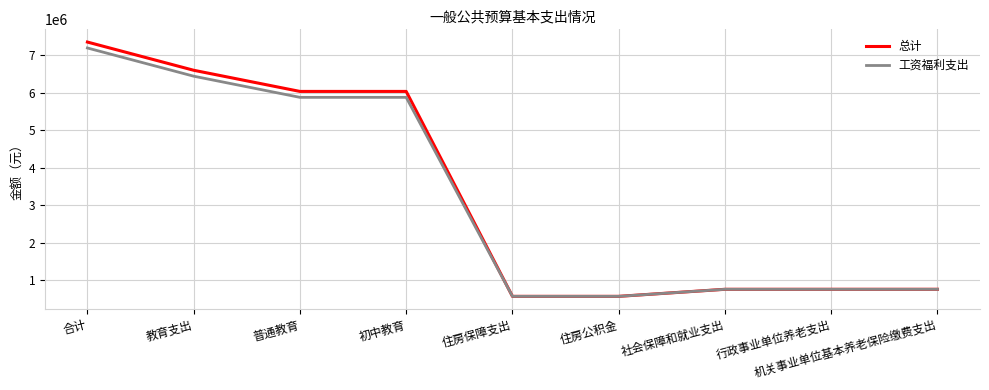

Which label corresponds to the largest value in the chart?

合计